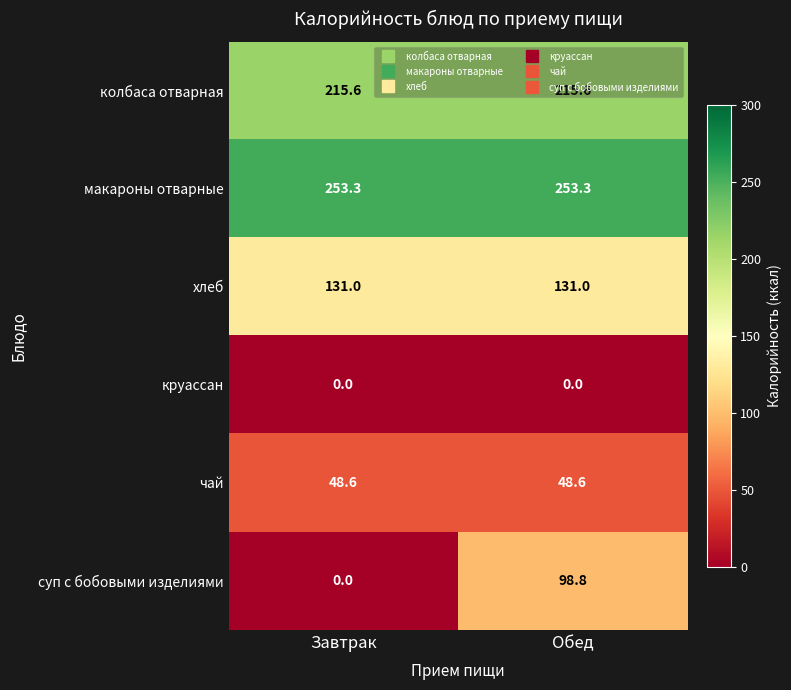

Between Завтрак and Обед, which series saw the biggest shift?

суп с бобовыми изделиями